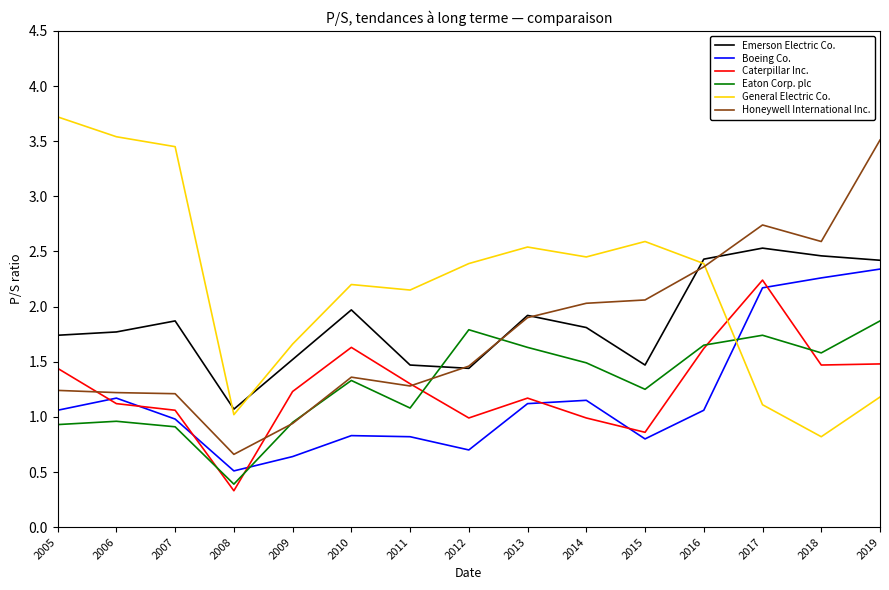

Rank the series by their maximum value, from lowest to highest.

Eaton Corp. plc, Caterpillar Inc., Boeing Co., Emerson Electric Co., Honeywell International Inc., General Electric Co.